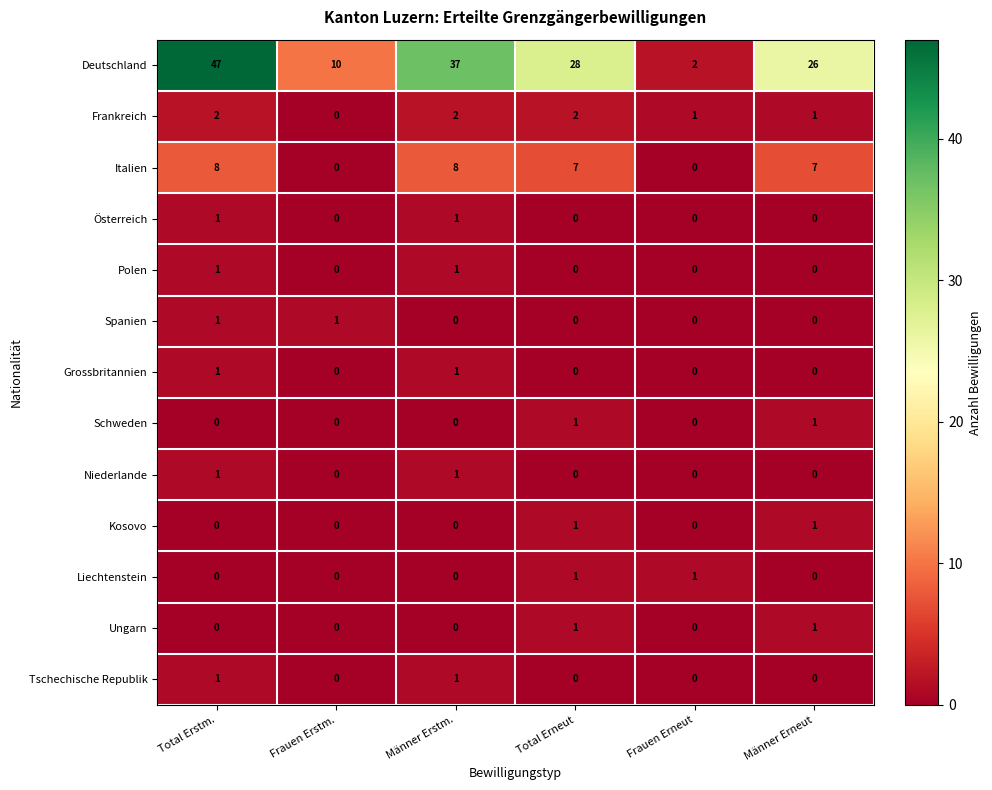

Is it true that Grossbritannien equals 0 at Männer Erneut?

True